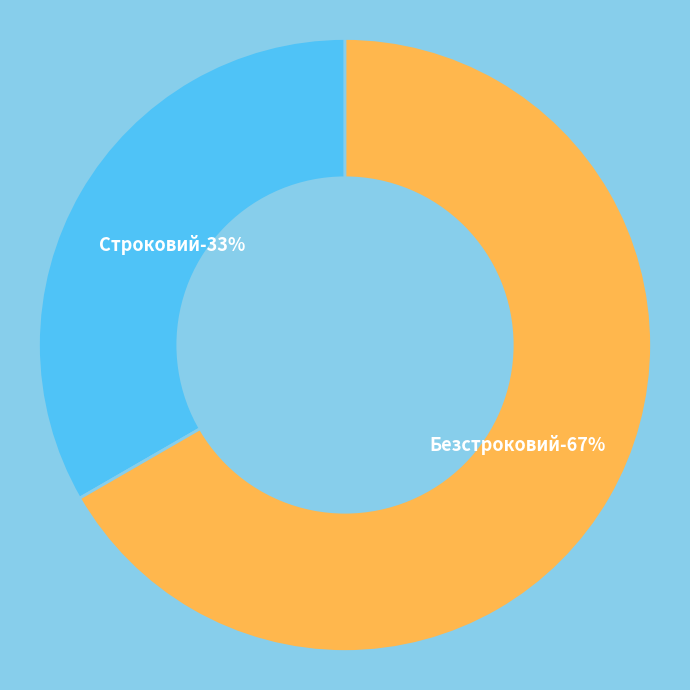

The Строковий slice represents 33% of the pie. True or false?

True